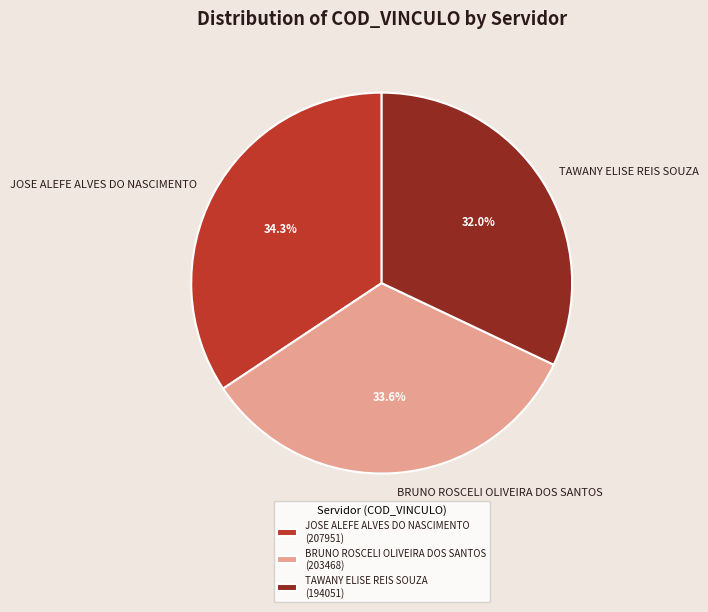

Count the number of slices in the pie.

3